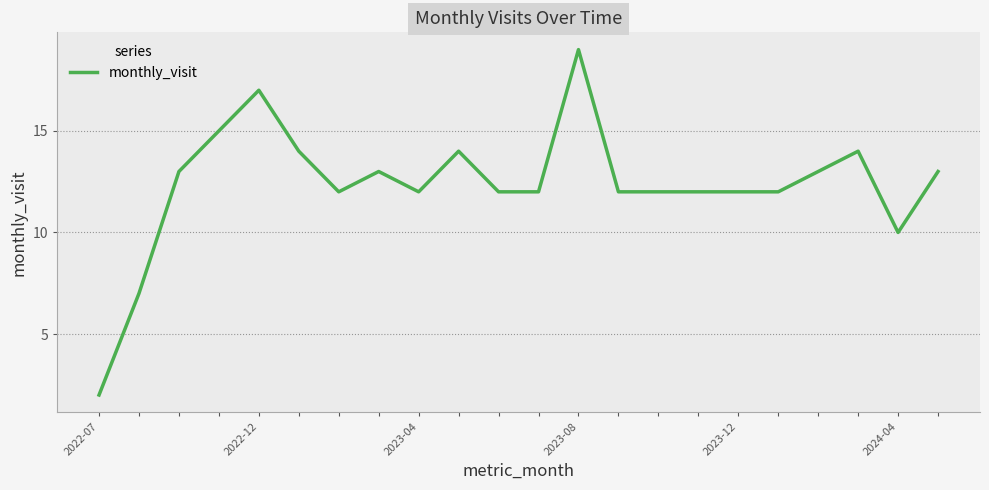

What is the difference between the maximum and minimum values?

17